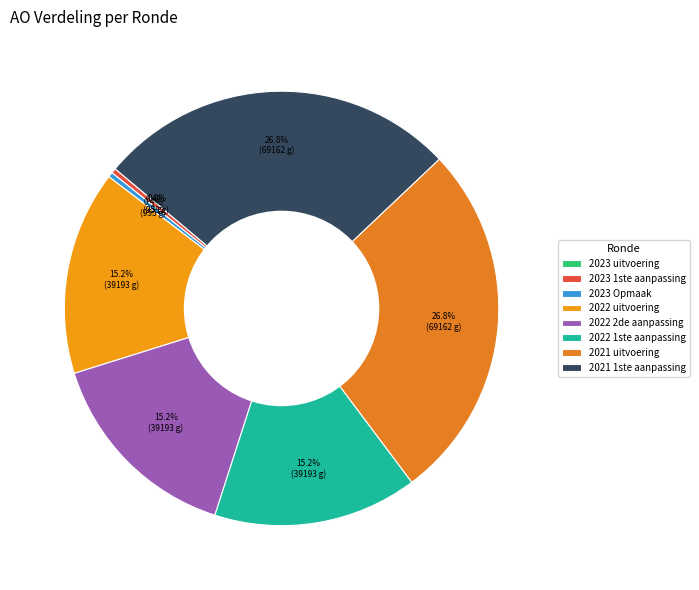

To the nearest percent, what portion does 2021 1ste aanpassing represent?

27%